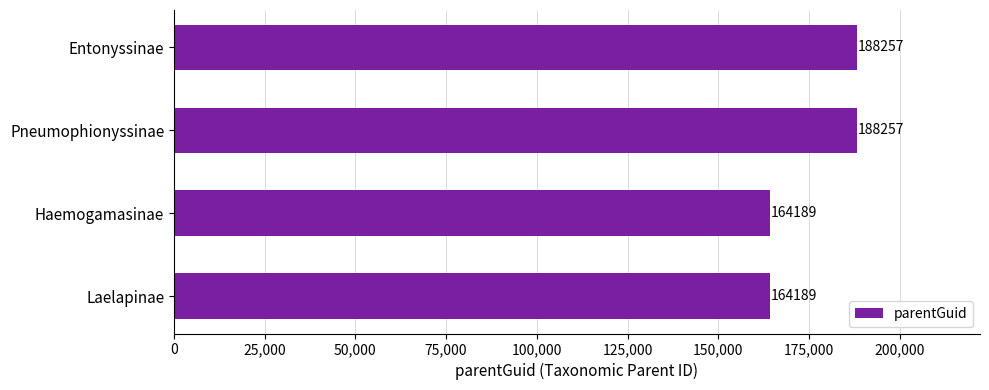

What is the change in value from Haemogamasinae to Entonyssinae?

+24068